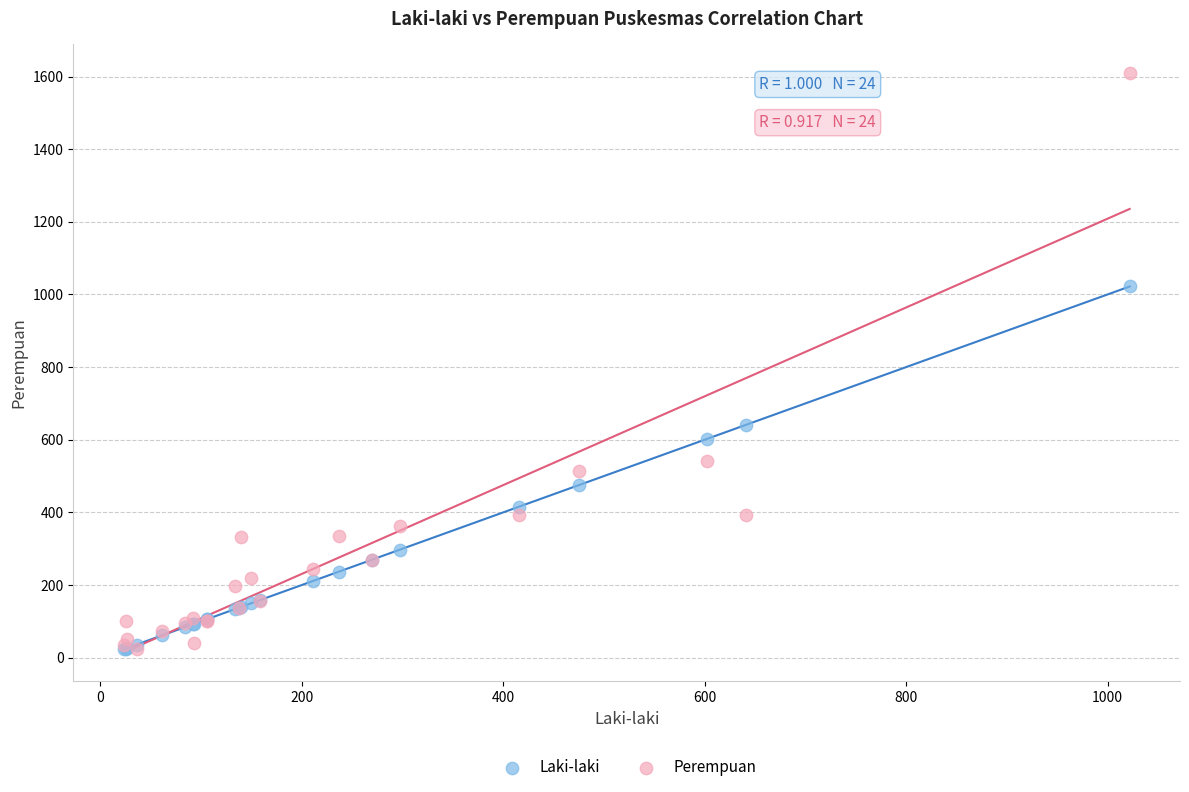

Across all series, what Y value is closest to 816?

641